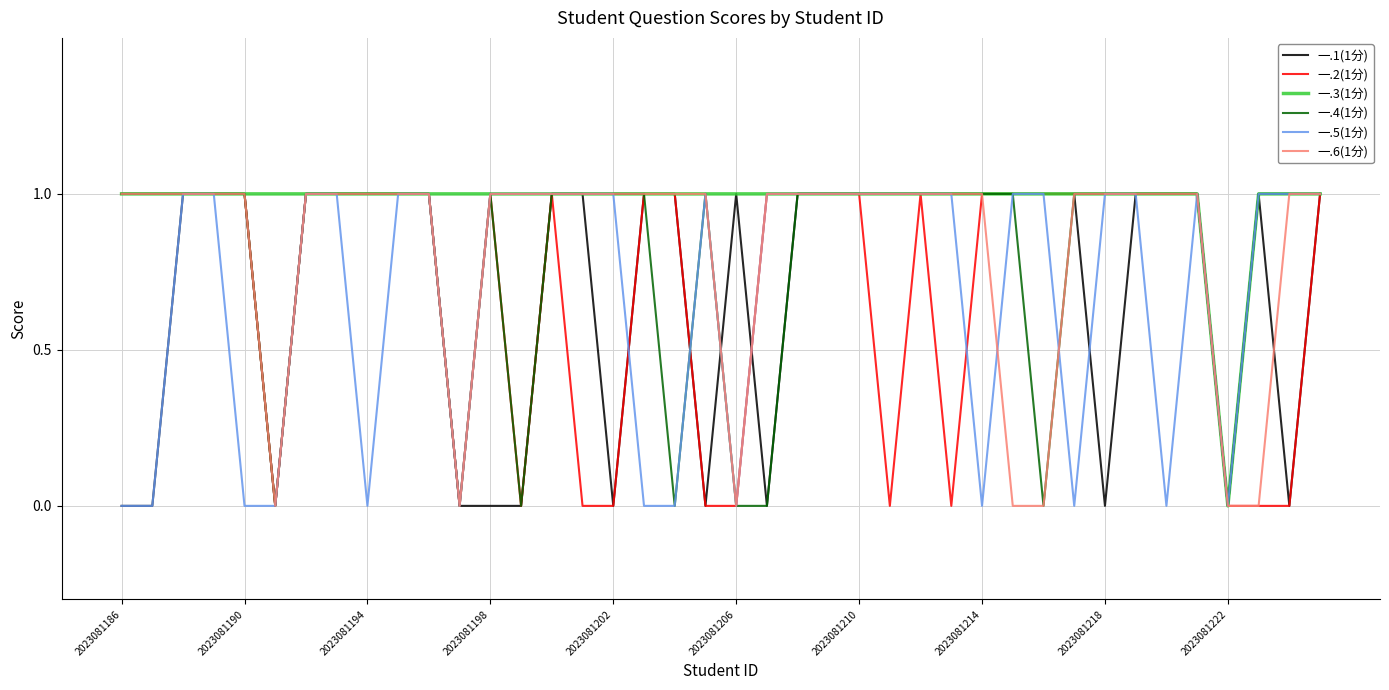

Which series has the largest total across all categories?

一.3(1分)